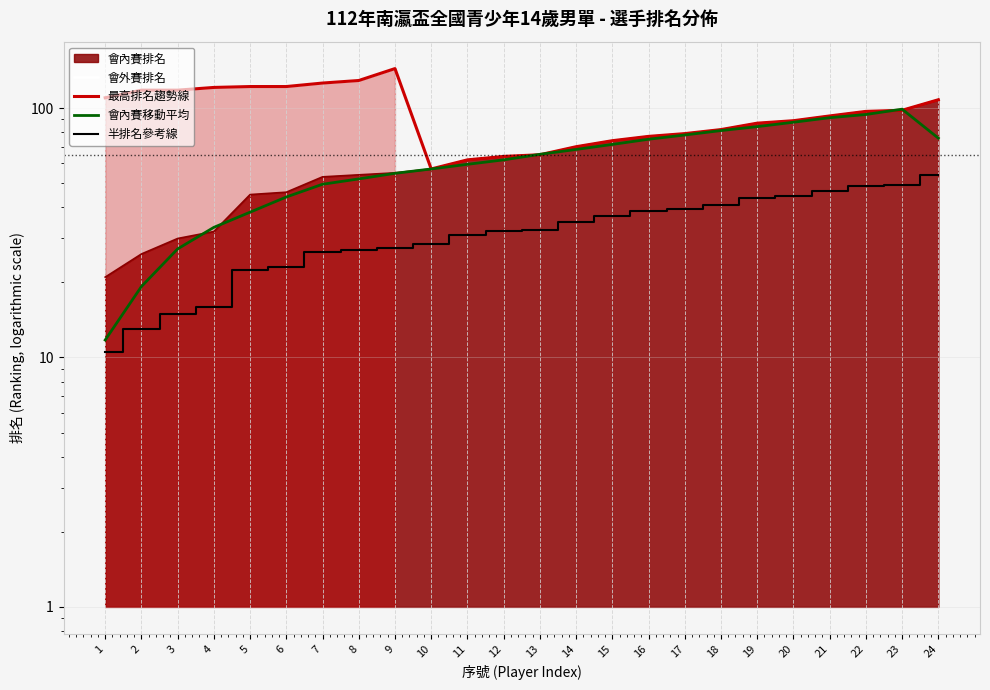

The value at 12 is 64. True or false?

True